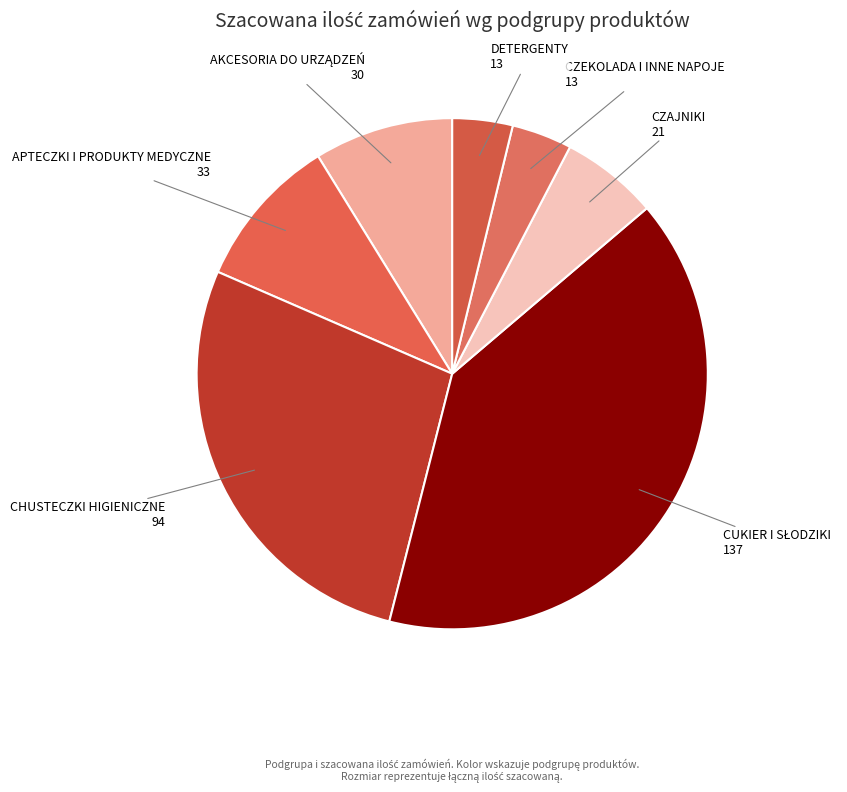

Count the number of slices in the pie.

7